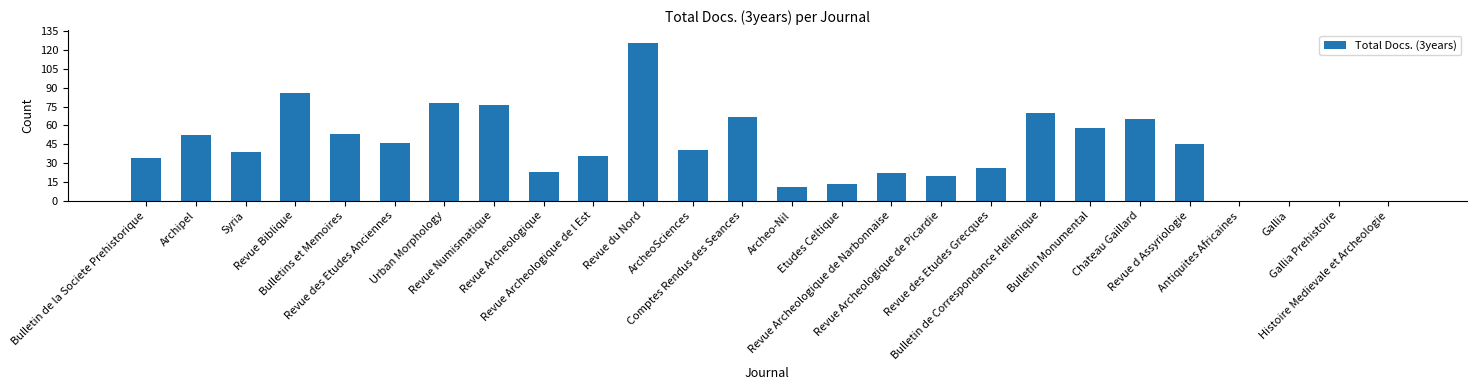

Reading left to right, list all the values displayed in this chart.

Bulletin de la Societe Prehistorique=34	Archipel=52	Syria=39	Revue Biblique=86	Bulletins et Memoires=53	Revue des Etudes Anciennes=46	Urban Morphology=78	Revue Numismatique=76	Revue Archeologique=23	Revue Archeologique de l Est=36	Revue du Nord=126	ArcheoSciences=40	Comptes Rendus des Seances=67	Archeo-Nil=11	Etudes Celtique=13	Revue Archeologique de Narbonnaise=22	Revue Archeologique de Picardie=20	Revue des Etudes Grecques=26	Bulletin de Correspondance Hellenique=70	Bulletin Monumental=58	Chateau Gaillard=65	Revue d Assyriologie=45	Antiquites Africaines=0	Gallia=0	Gallia Prehistoire=0	Histoire Medievale et Archeologie=0